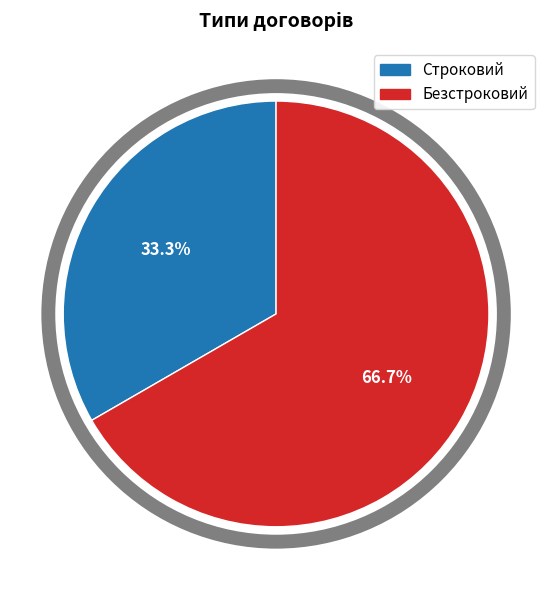

To the nearest percent, what is the average slice percentage?

50%